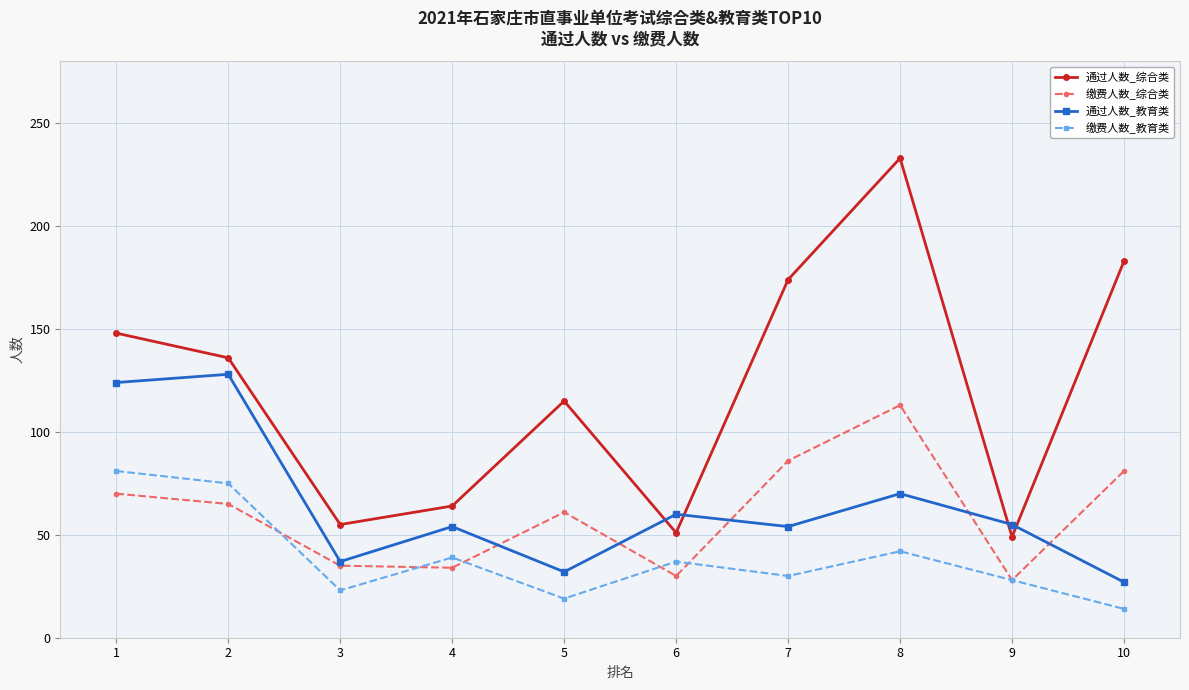

At how many categories does at least one series exceed 79?

6